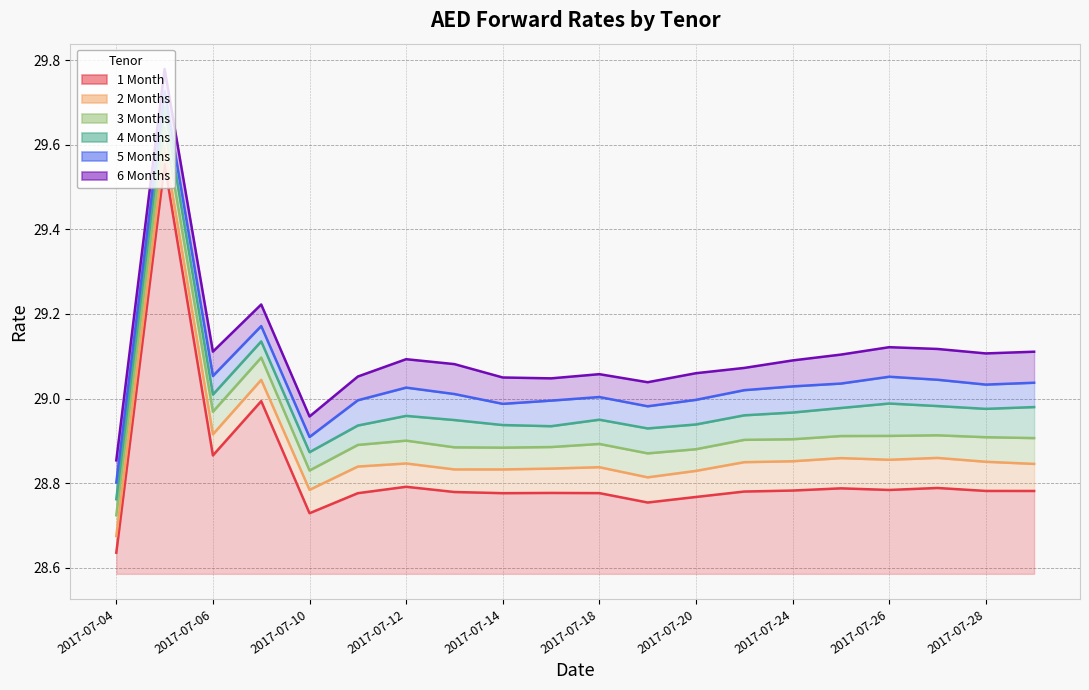

Reading right to left, list all the values displayed in this chart.

1 Month: 2017-07-31=28.8	2017-07-28=28.8	2017-07-27=28.8	2017-07-26=28.8	2017-07-25=28.8	2017-07-24=28.8	2017-07-21=28.8	2017-07-20=28.8	2017-07-19=28.8	2017-07-18=28.8	2017-07-17=28.8	2017-07-14=28.8	2017-07-13=28.8	2017-07-12=28.8	2017-07-11=28.8	2017-07-10=28.7	2017-07-07=29.0	2017-07-06=28.9	2017-07-05=29.6	2017-07-04=28.6
2 Months: 2017-07-31=28.8	2017-07-28=28.9	2017-07-27=28.9	2017-07-26=28.9	2017-07-25=28.9	2017-07-24=28.9	2017-07-21=28.8	2017-07-20=28.8	2017-07-19=28.8	2017-07-18=28.8	2017-07-17=28.8	2017-07-14=28.8	2017-07-13=28.8	2017-07-12=28.8	2017-07-11=28.8	2017-07-10=28.8	2017-07-07=29.0	2017-07-06=28.9	2017-07-05=29.6	2017-07-04=28.7
3 Months: 2017-07-31=28.9	2017-07-28=28.9	2017-07-27=28.9	2017-07-26=28.9	2017-07-25=28.9	2017-07-24=28.9	2017-07-21=28.9	2017-07-20=28.9	2017-07-19=28.9	2017-07-18=28.9	2017-07-17=28.9	2017-07-14=28.9	2017-07-13=28.9	2017-07-12=28.9	2017-07-11=28.9	2017-07-10=28.8	2017-07-07=29.1	2017-07-06=29.0	2017-07-05=29.6	2017-07-04=28.7
4 Months: 2017-07-31=29.0	2017-07-28=29.0	2017-07-27=29.0	2017-07-26=29.0	2017-07-25=29.0	2017-07-24=29.0	2017-07-21=29.0	2017-07-20=28.9	2017-07-19=28.9	2017-07-18=28.9	2017-07-17=28.9	2017-07-14=28.9	2017-07-13=28.9	2017-07-12=29.0	2017-07-11=28.9	2017-07-10=28.9	2017-07-07=29.1	2017-07-06=29.0	2017-07-05=29.7	2017-07-04=28.8
5 Months: 2017-07-31=29.0	2017-07-28=29.0	2017-07-27=29.0	2017-07-26=29.1	2017-07-25=29.0	2017-07-24=29.0	2017-07-21=29.0	2017-07-20=29.0	2017-07-19=29.0	2017-07-18=29.0	2017-07-17=29.0	2017-07-14=29.0	2017-07-13=29.0	2017-07-12=29.0	2017-07-11=29.0	2017-07-10=28.9	2017-07-07=29.2	2017-07-06=29.1	2017-07-05=29.7	2017-07-04=28.8
6 Months: 2017-07-31=29.1	2017-07-28=29.1	2017-07-27=29.1	2017-07-26=29.1	2017-07-25=29.1	2017-07-24=29.1	2017-07-21=29.1	2017-07-20=29.1	2017-07-19=29.0	2017-07-18=29.1	2017-07-17=29.0	2017-07-14=29.0	2017-07-13=29.1	2017-07-12=29.1	2017-07-11=29.1	2017-07-10=29.0	2017-07-07=29.2	2017-07-06=29.1	2017-07-05=29.8	2017-07-04=28.9